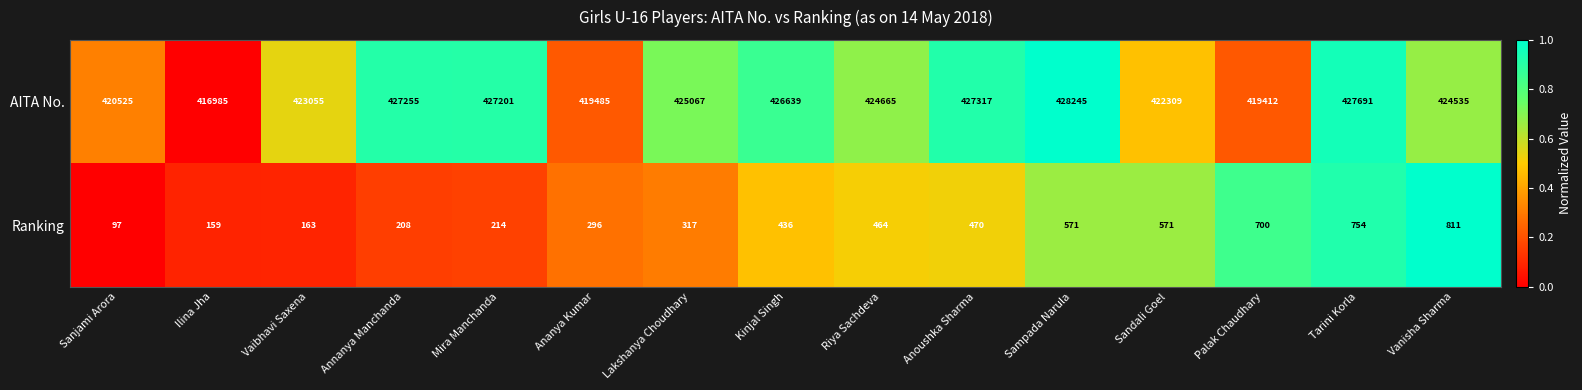

What is the greatest value displayed?

428245